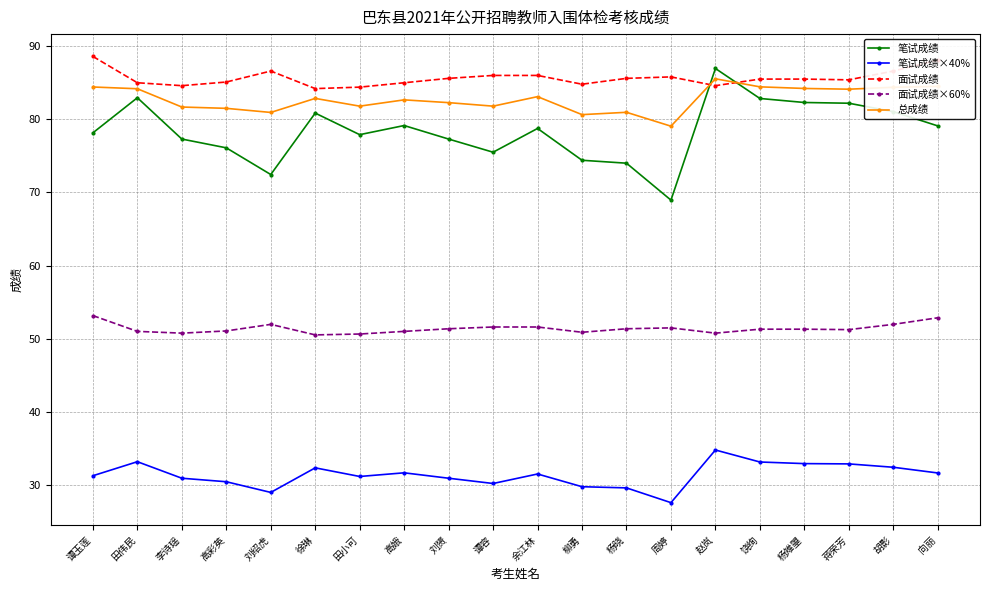

What is the label of the 9th point from the left?

刘赟